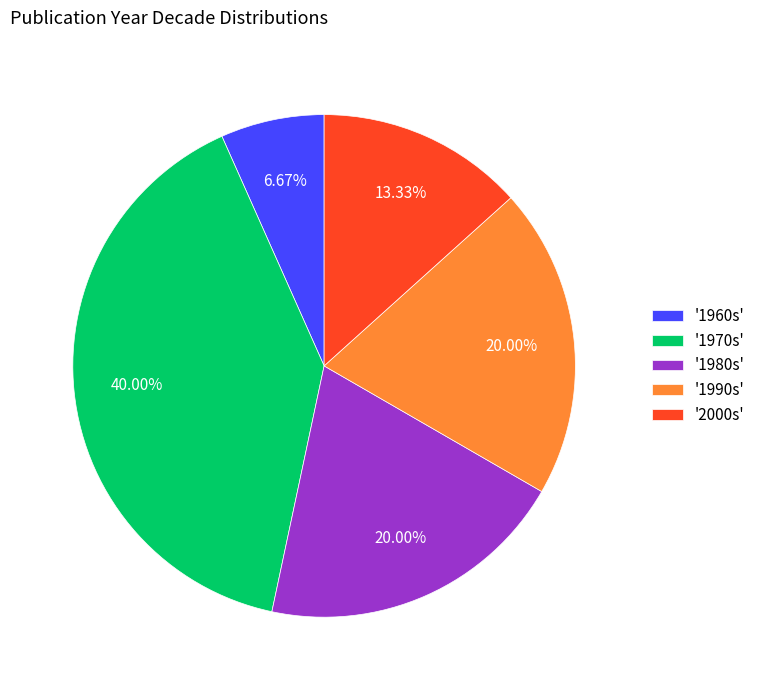

Which has a higher value, '1970s' or '2000s'?

'1970s'